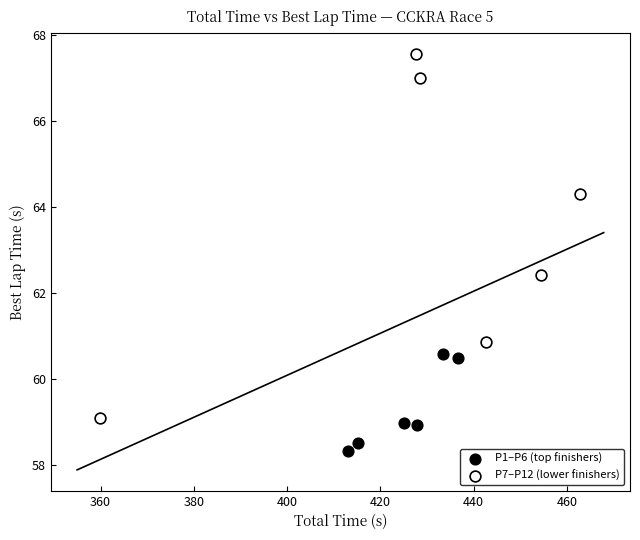

Which series has the largest Y range (max minus min)?

P7–P12 (lower finishers)